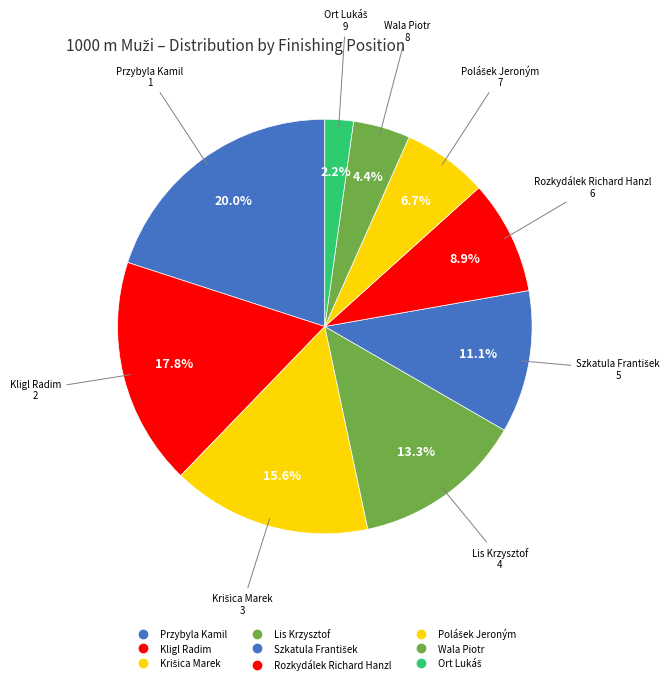

How many slices are in this pie chart?

9